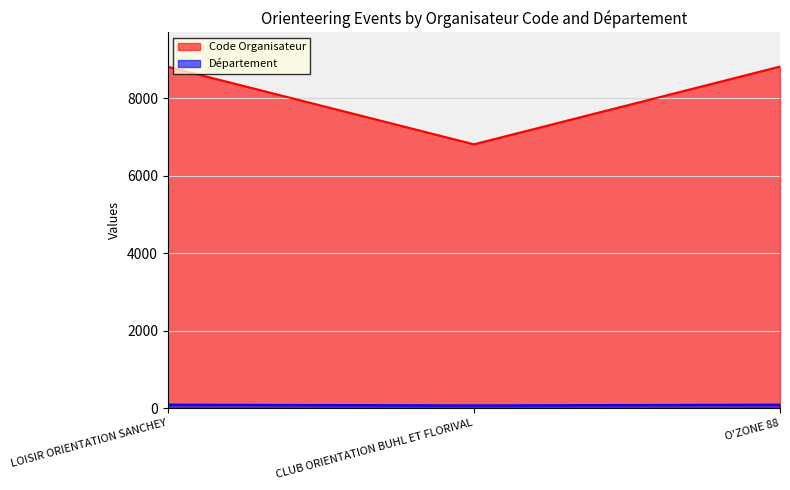

The value of Département at CLUB ORIENTATION BUHL ET FLORIVAL is 112. True or false?

False